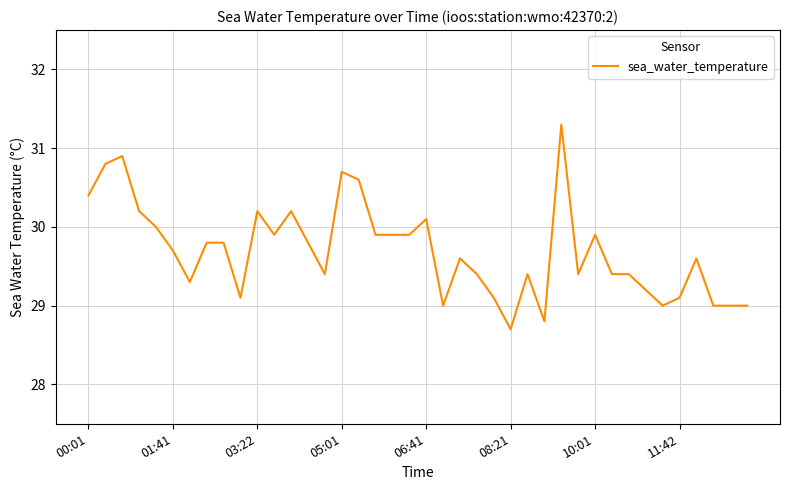

Reading left to right, transcribe all the data shown in this chart.

30.4	30.8	30.9	30.2	30.0	29.7	29.3	29.8	29.8	29.1	30.2	29.9	30.2	29.8	29.4	30.7	30.6	29.9	29.9	29.9	30.1	29.0	29.6	29.4	29.1	28.7	29.4	28.8	31.3	29.4	29.9	29.4	29.4	29.2	29.0	29.1	29.6	29.0	29.0	29.0